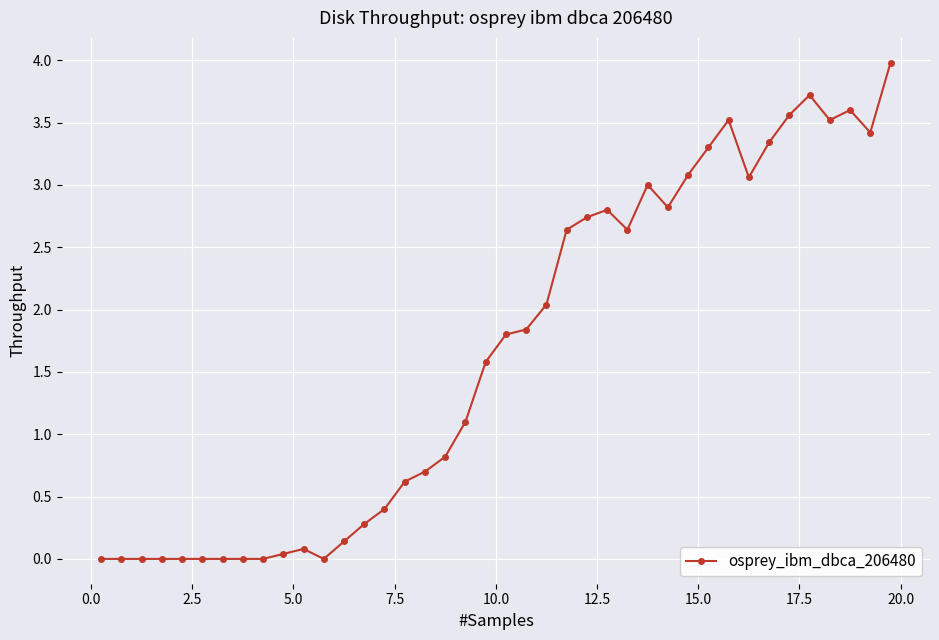

What is the value of the 21st point from the left?

1.8